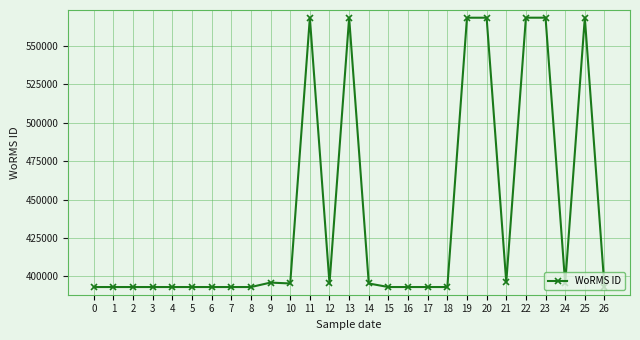

The chart shows a value of 559384 at 6. True or false?

False